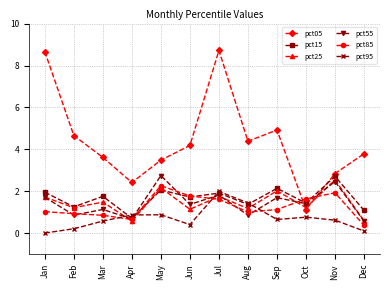

Where does the pct15 series first go above 1?

Jan